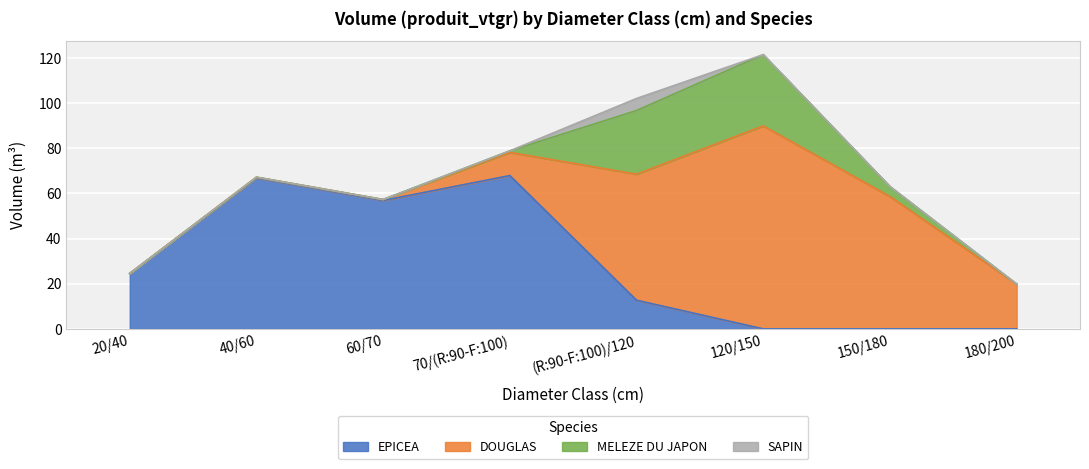

What is the difference between the highest and lowest values at 180/200?

19.8